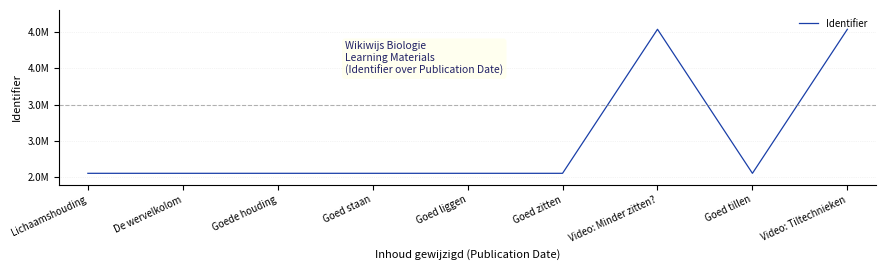

At which category does the data reach its first local valley?

Goed tillen